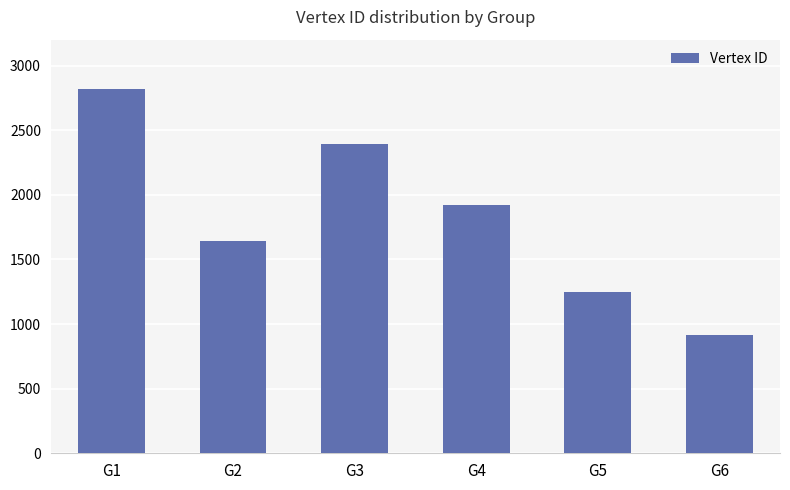

How many values are below 1920?

3